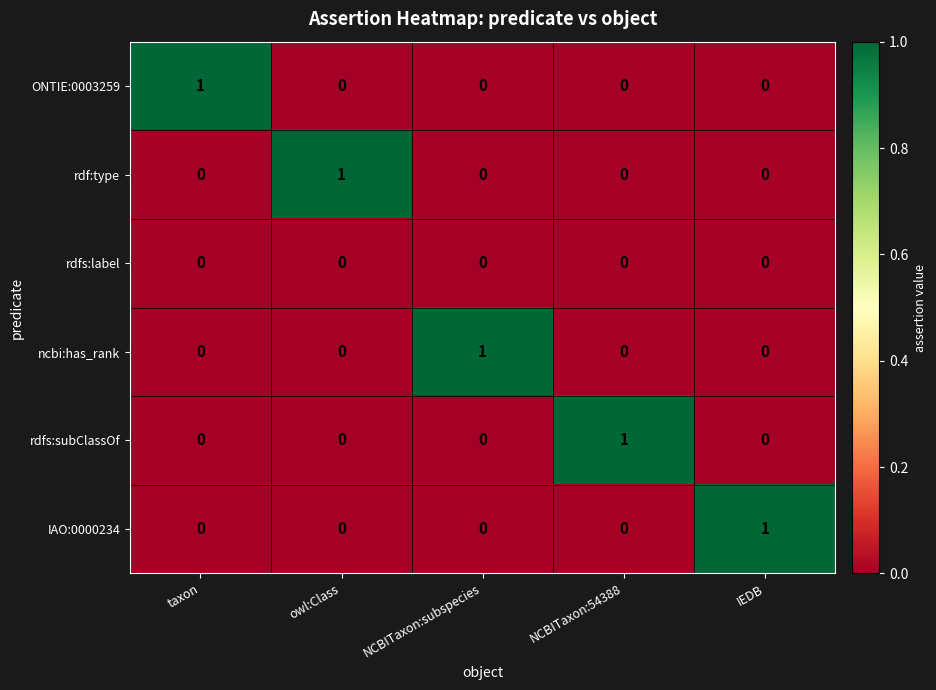

The value of ncbi:has_rank at owl:Class is 1. True or false?

False